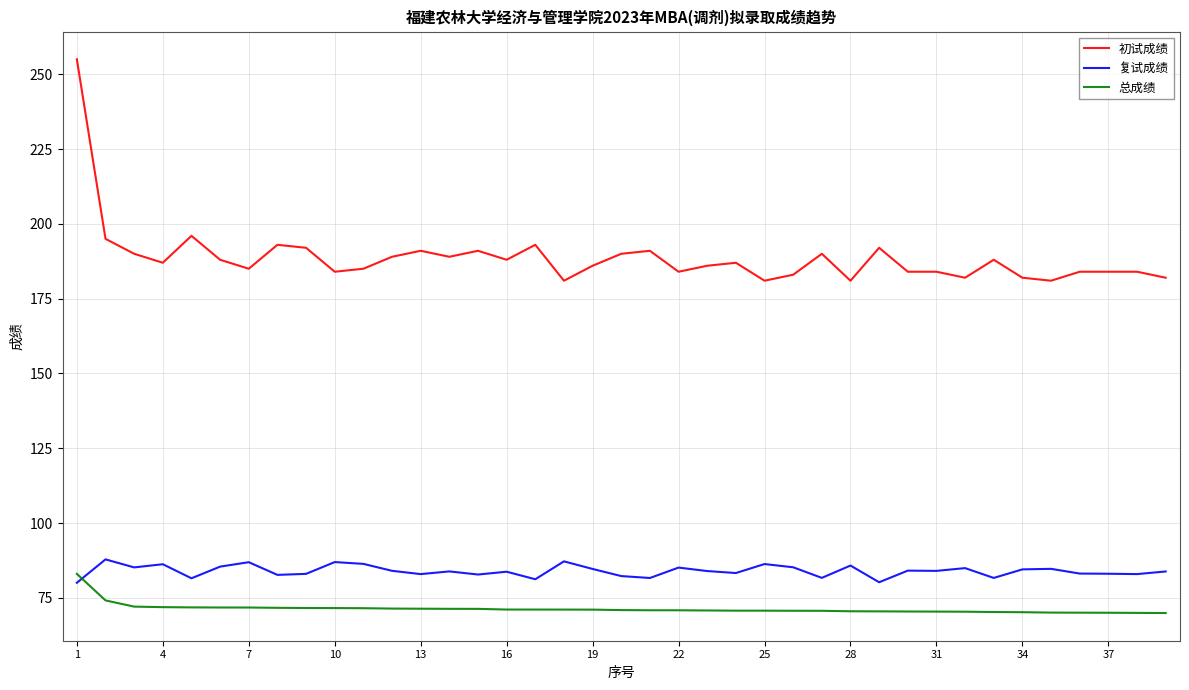

Which series has the widest spread of values?

初试成绩